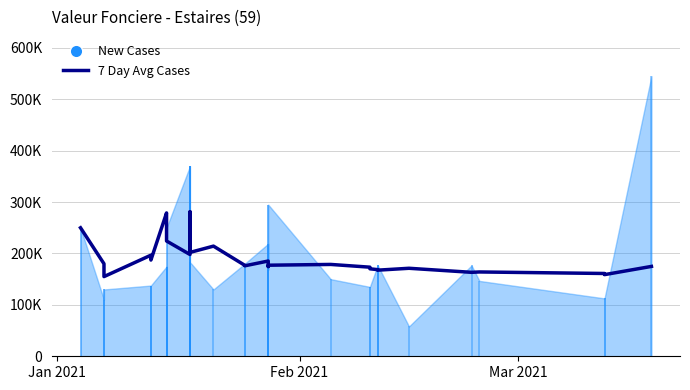

Reading left to right, extract all data points from this chart.

250000	180000	163333	155000	196684	191500	187190	278900	261727	248417	232231	224250	198000	227500	252143	261875	281111	210063	205647	202056	214300	177014	175986	185318	184261	181467	174567	177167	178671	173333	170167	168533	167933	167533	171200	163319	164033	161069	158838	174838